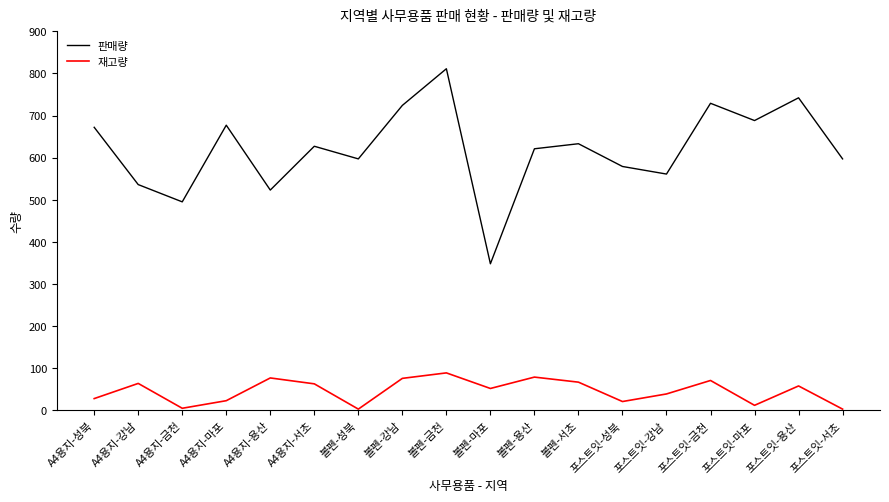

List the series in order of their overall mean, lowest first.

재고량, 판매량